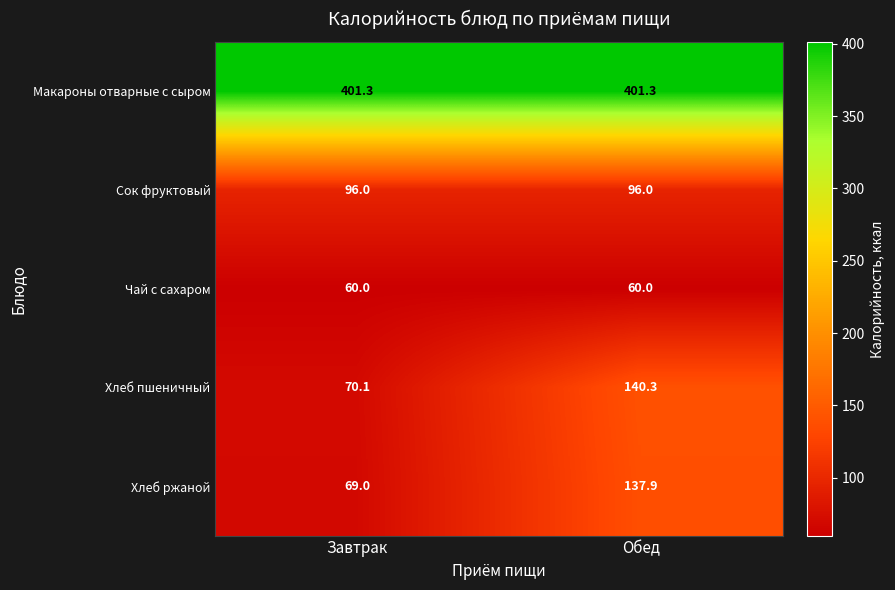

Where does the Хлеб ржаной series first go above 137?

Обед